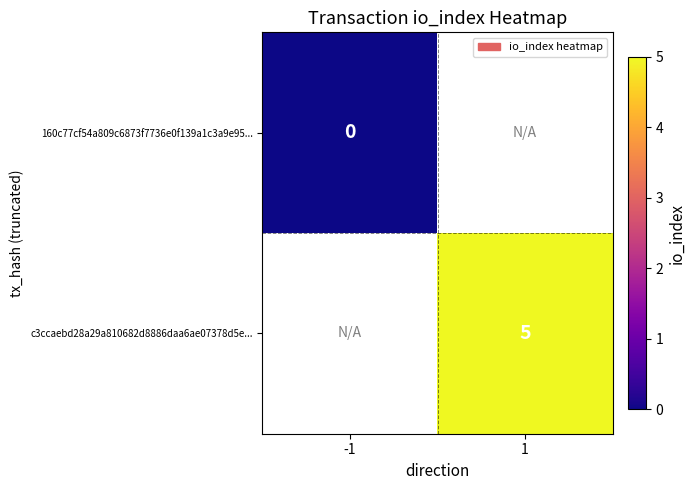

The c3ccaebd28a29a810682d8886daa6ae07378d5e... series shows 5 at 1. True or false?

True